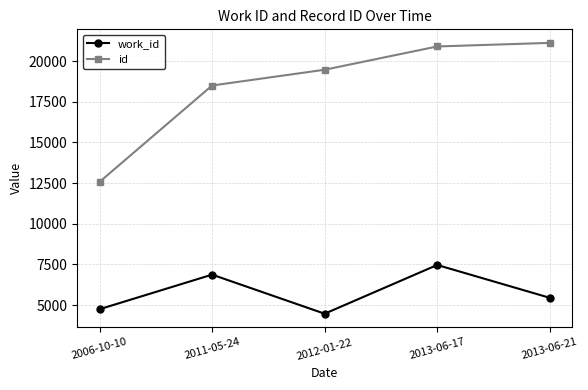

Which category has the lowest value in the work_id series?

2012-01-22